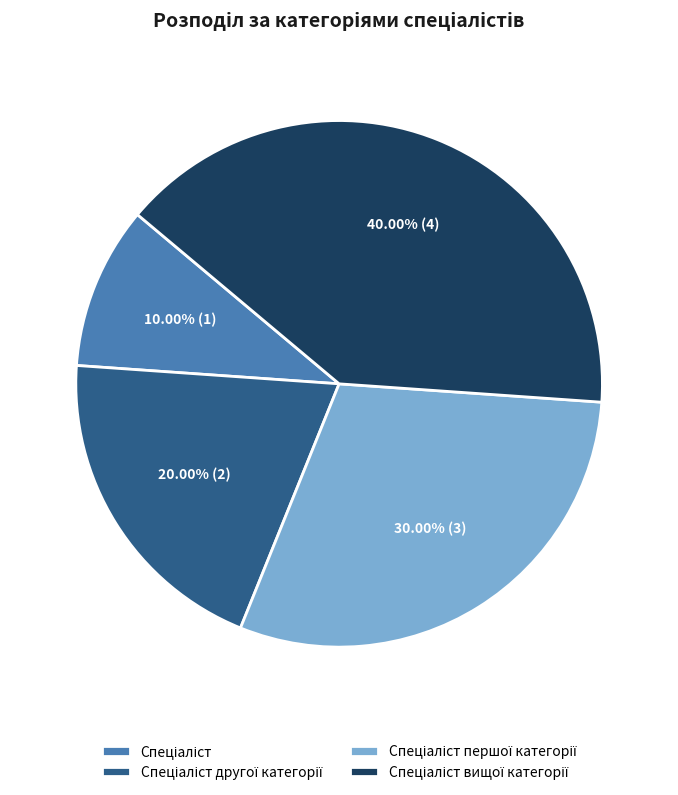

Does any single category account for the majority?

No